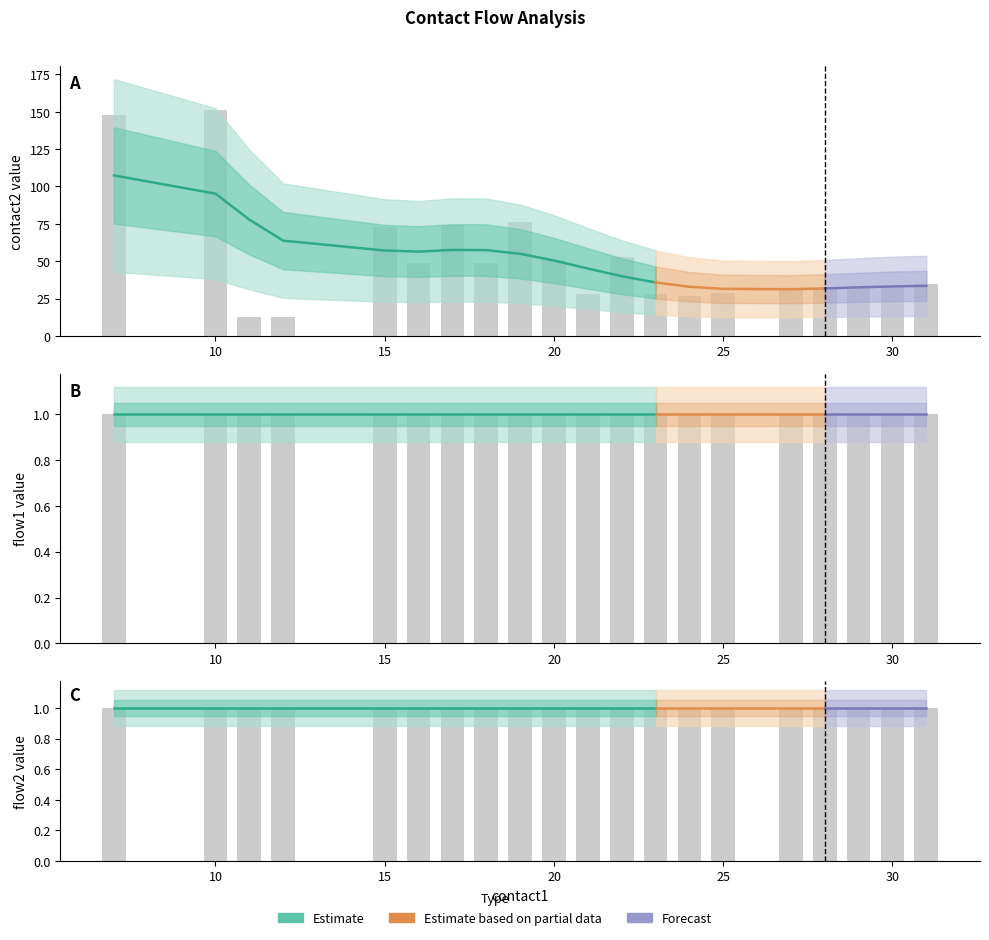

At which category is the sum across all series the highest?

10